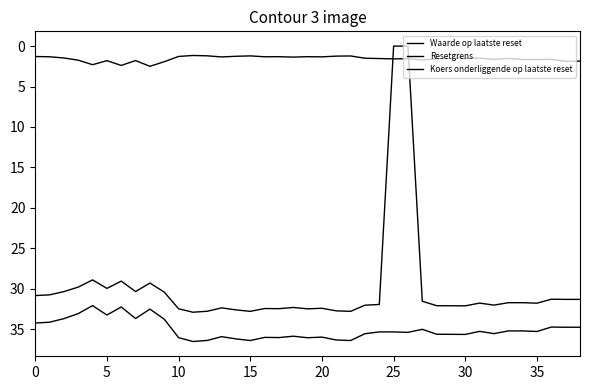

Count the number of categories in the chart.

39